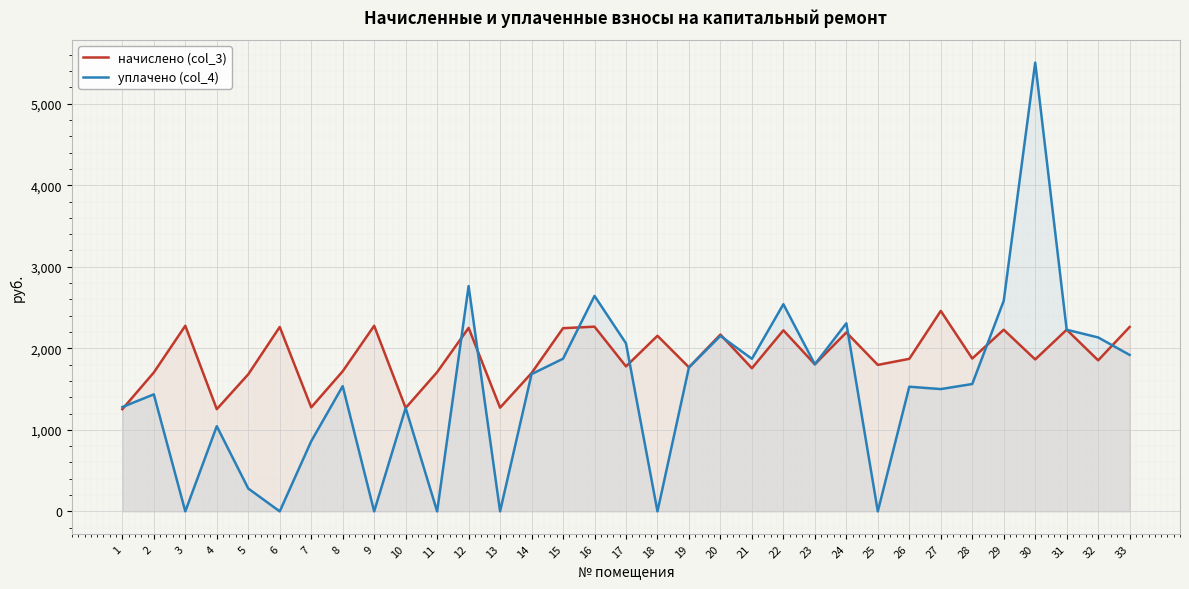

At which label does уплачено (col_4) first exceed 1562?

12